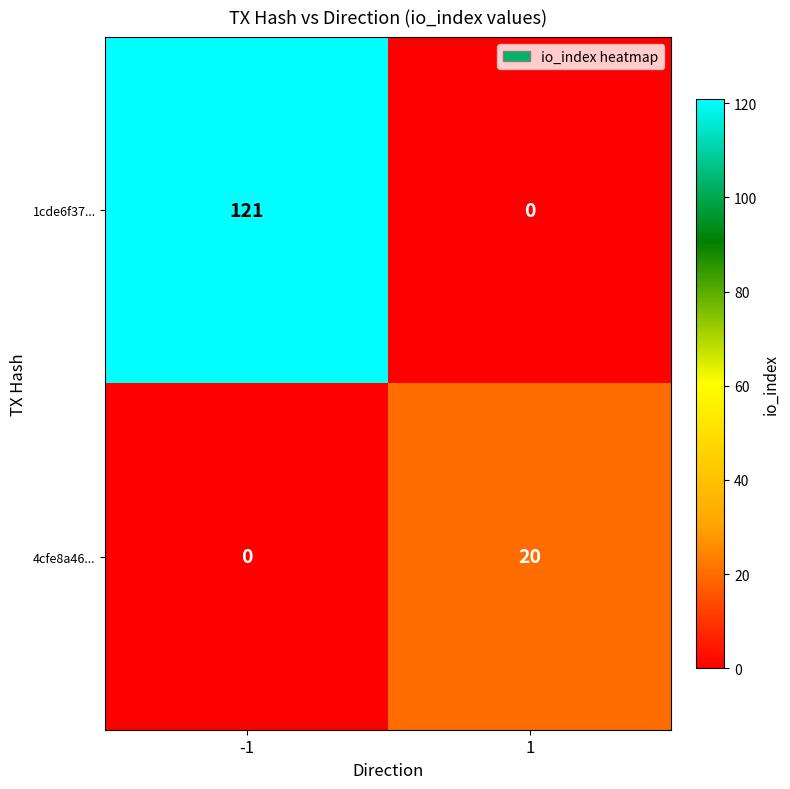

Which series changed the most between -1 and 1?

1cde6f37...